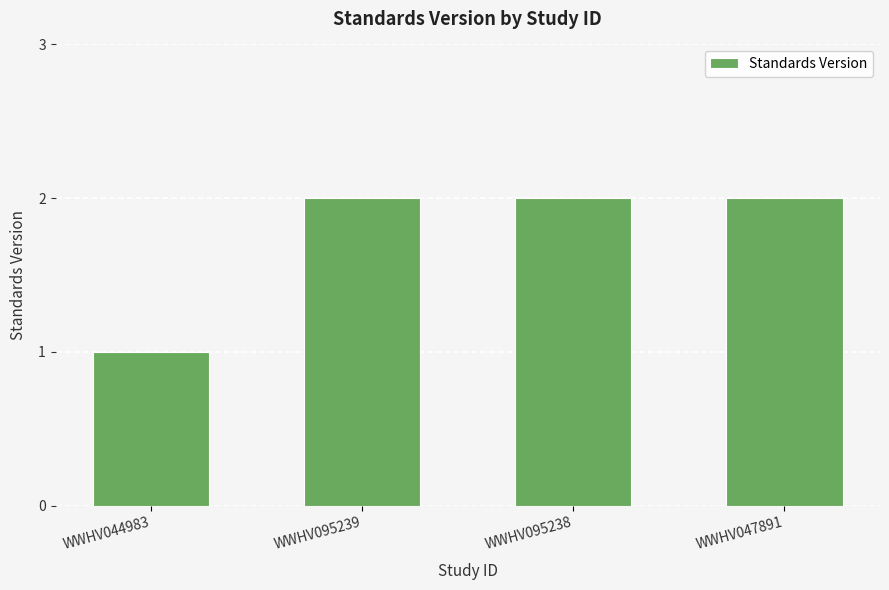

Reading left to right, what are all the values shown in this chart?

1	2	2	2